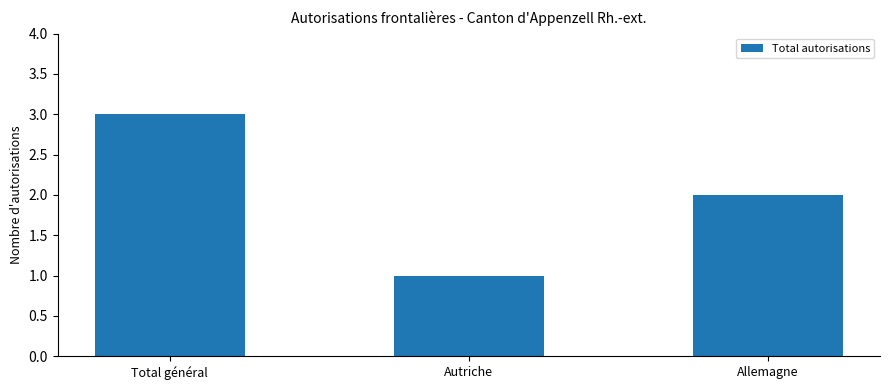

True or false: the data shows 2 at Total général.

False